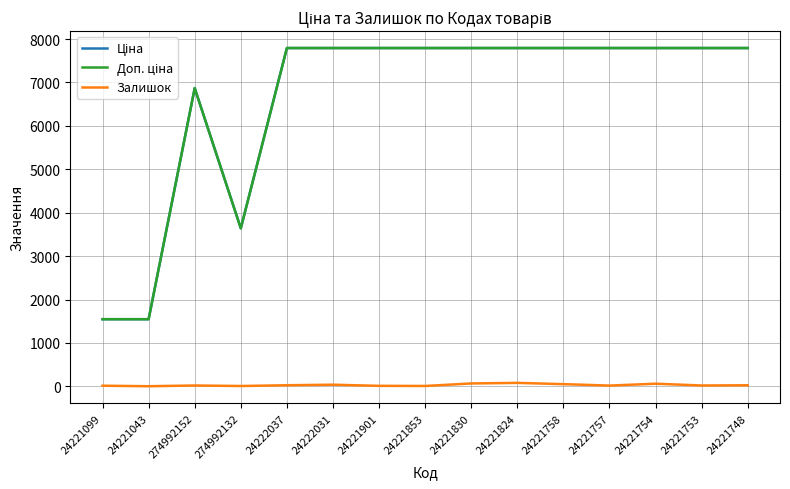

Is it true that Залишок equals 30.5 at 24221754?

False